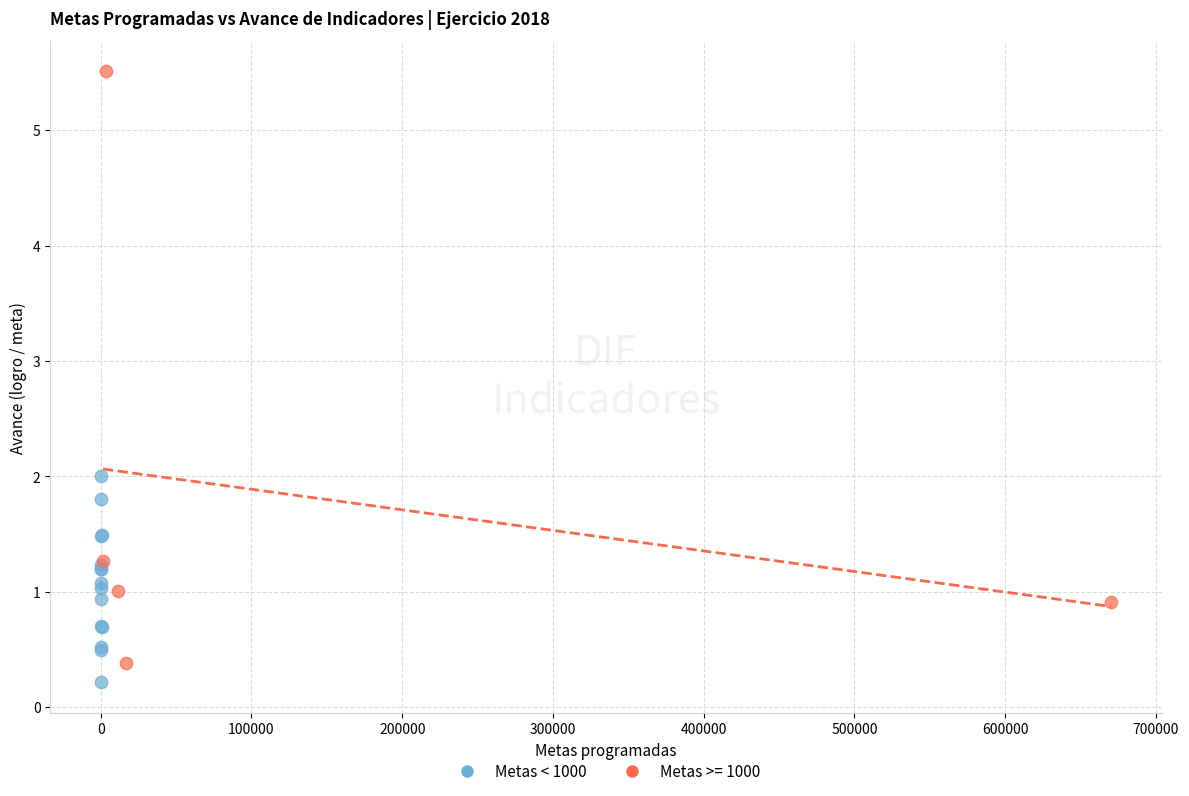

Which series has the widest spread of Y values?

Metas >= 1000